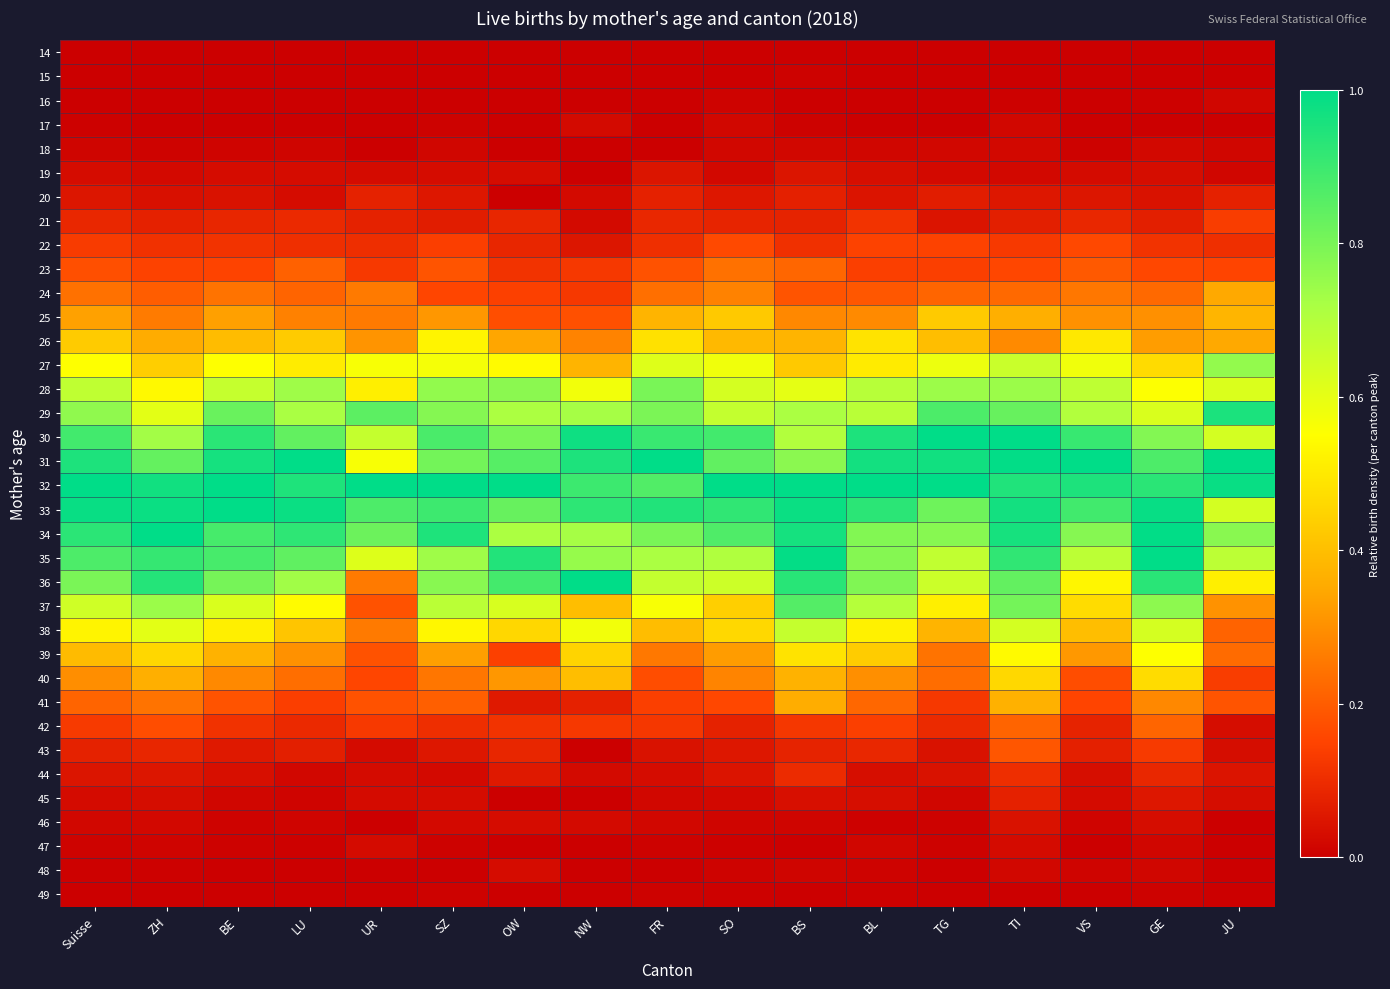

Reading right to left, transcribe all the data shown in this chart.

14: JU=0.0	GE=0.0	VS=0.0	TI=0.0	TG=0.0	BL=0.0	BS=0.0	SO=0.0	FR=0.0	NW=0.0	OW=0.0	SZ=0.0	UR=0.0	LU=0.0	BE=0.0	ZH=0.0	Suisse=0.0
15: JU=0.0	GE=0.0	VS=0.0	TI=0.0	TG=0.0	BL=0.0	BS=0.0	SO=0.0	FR=0.0	NW=0.0	OW=0.0	SZ=0.0	UR=0.0	LU=0.0	BE=0.0	ZH=0.0	Suisse=0.0
16: JU=0.0	GE=0.0	VS=0.0	TI=0.0	TG=0.0	BL=0.0	BS=0.0	SO=0.0	FR=0.0	NW=0.0	OW=0.0	SZ=0.0	UR=0.0	LU=0.0	BE=0.0	ZH=0.0	Suisse=0.0
17: JU=0.0	GE=0.0	VS=0.0	TI=0.0	TG=0.0	BL=0.0	BS=0.0	SO=0.0	FR=0.0	NW=0.0	OW=0.0	SZ=0.0	UR=0.0	LU=0.0	BE=0.0	ZH=0.0	Suisse=0.0
18: JU=0.0	GE=0.0	VS=0.0	TI=0.0	TG=0.0	BL=0.0	BS=0.0	SO=0.0	FR=0.0	NW=0.0	OW=0.0	SZ=0.0	UR=0.0	LU=0.0	BE=0.0	ZH=0.0	Suisse=0.0
19: JU=0.0	GE=0.0	VS=0.0	TI=0.0	TG=0.0	BL=0.0	BS=0.0	SO=0.0	FR=0.0	NW=0.0	OW=0.0	SZ=0.0	UR=0.0	LU=0.0	BE=0.0	ZH=0.0	Suisse=0.0
20: JU=0.1	GE=0.0	VS=0.0	TI=0.1	TG=0.1	BL=0.0	BS=0.1	SO=0.1	FR=0.1	NW=0.0	OW=0.0	SZ=0.1	UR=0.1	LU=0.0	BE=0.0	ZH=0.0	Suisse=0.1
21: JU=0.1	GE=0.1	VS=0.1	TI=0.1	TG=0.0	BL=0.1	BS=0.1	SO=0.1	FR=0.1	NW=0.0	OW=0.1	SZ=0.1	UR=0.1	LU=0.1	BE=0.1	ZH=0.1	Suisse=0.1
22: JU=0.1	GE=0.1	VS=0.2	TI=0.1	TG=0.1	BL=0.1	BS=0.1	SO=0.2	FR=0.1	NW=0.1	OW=0.1	SZ=0.1	UR=0.1	LU=0.1	BE=0.1	ZH=0.1	Suisse=0.1
23: JU=0.2	GE=0.2	VS=0.2	TI=0.2	TG=0.1	BL=0.1	BS=0.2	SO=0.2	FR=0.2	NW=0.1	OW=0.1	SZ=0.2	UR=0.1	LU=0.2	BE=0.1	ZH=0.1	Suisse=0.2
24: JU=0.3	GE=0.2	VS=0.3	TI=0.2	TG=0.2	BL=0.2	BS=0.2	SO=0.3	FR=0.2	NW=0.1	OW=0.1	SZ=0.2	UR=0.3	LU=0.2	BE=0.2	ZH=0.2	Suisse=0.2
25: JU=0.4	GE=0.3	VS=0.3	TI=0.4	TG=0.4	BL=0.3	BS=0.3	SO=0.4	FR=0.4	NW=0.2	OW=0.2	SZ=0.3	UR=0.3	LU=0.3	BE=0.3	ZH=0.3	Suisse=0.3
26: JU=0.3	GE=0.3	VS=0.5	TI=0.3	TG=0.4	BL=0.5	BS=0.4	SO=0.4	FR=0.5	NW=0.3	OW=0.3	SZ=0.5	UR=0.3	LU=0.4	BE=0.4	ZH=0.4	Suisse=0.4
27: JU=0.8	GE=0.5	VS=0.6	TI=0.7	TG=0.6	BL=0.5	BS=0.4	SO=0.6	FR=0.6	NW=0.4	OW=0.5	SZ=0.6	UR=0.6	LU=0.5	BE=0.6	ZH=0.4	Suisse=0.6
28: JU=0.6	GE=0.6	VS=0.7	TI=0.7	TG=0.7	BL=0.7	BS=0.6	SO=0.6	FR=0.8	NW=0.6	OW=0.8	SZ=0.8	UR=0.5	LU=0.7	BE=0.7	ZH=0.5	Suisse=0.7
29: JU=1.0	GE=0.6	VS=0.7	TI=0.8	TG=0.9	BL=0.7	BS=0.7	SO=0.7	FR=0.8	NW=0.7	OW=0.7	SZ=0.8	UR=0.8	LU=0.7	BE=0.8	ZH=0.6	Suisse=0.8
30: JU=0.6	GE=0.8	VS=0.9	TI=1.0	TG=1.0	BL=0.9	BS=0.7	SO=0.9	FR=0.9	NW=1.0	OW=0.8	SZ=0.9	UR=0.7	LU=0.8	BE=0.9	ZH=0.7	Suisse=0.9
31: JU=1.0	GE=0.9	VS=1.0	TI=1.0	TG=1.0	BL=1.0	BS=0.8	SO=0.8	FR=1.0	NW=0.9	OW=0.9	SZ=0.8	UR=0.6	LU=1.0	BE=1.0	ZH=0.8	Suisse=0.9
32: JU=1.0	GE=0.9	VS=1.0	TI=0.9	TG=1.0	BL=1.0	BS=1.0	SO=1.0	FR=0.9	NW=0.9	OW=1.0	SZ=1.0	UR=1.0	LU=0.9	BE=1.0	ZH=1.0	Suisse=1.0
33: JU=0.6	GE=1.0	VS=0.9	TI=1.0	TG=0.8	BL=0.9	BS=1.0	SO=0.9	FR=0.9	NW=0.9	OW=0.8	SZ=0.9	UR=0.9	LU=1.0	BE=1.0	ZH=1.0	Suisse=1.0
34: JU=0.8	GE=1.0	VS=0.8	TI=1.0	TG=0.8	BL=0.8	BS=1.0	SO=0.9	FR=0.8	NW=0.7	OW=0.7	SZ=0.9	UR=0.8	LU=0.9	BE=0.9	ZH=1.0	Suisse=0.9
35: JU=0.7	GE=1.0	VS=0.7	TI=0.9	TG=0.7	BL=0.8	BS=1.0	SO=0.7	FR=0.7	NW=0.8	OW=0.9	SZ=0.7	UR=0.6	LU=0.8	BE=0.9	ZH=0.9	Suisse=0.9
36: JU=0.5	GE=0.9	VS=0.5	TI=0.8	TG=0.7	BL=0.8	BS=0.9	SO=0.7	FR=0.7	NW=1.0	OW=0.9	SZ=0.8	UR=0.3	LU=0.7	BE=0.8	ZH=0.9	Suisse=0.8
37: JU=0.3	GE=0.8	VS=0.5	TI=0.8	TG=0.5	BL=0.7	BS=0.9	SO=0.4	FR=0.6	NW=0.4	OW=0.6	SZ=0.7	UR=0.2	LU=0.5	BE=0.6	ZH=0.7	Suisse=0.6
38: JU=0.2	GE=0.6	VS=0.4	TI=0.6	TG=0.4	BL=0.5	BS=0.7	SO=0.5	FR=0.4	NW=0.6	OW=0.5	SZ=0.5	UR=0.3	LU=0.4	BE=0.5	ZH=0.6	Suisse=0.5
39: JU=0.2	GE=0.6	VS=0.3	TI=0.5	TG=0.2	BL=0.4	BS=0.5	SO=0.3	FR=0.3	NW=0.5	OW=0.1	SZ=0.3	UR=0.2	LU=0.3	BE=0.4	ZH=0.5	Suisse=0.4
40: JU=0.1	GE=0.5	VS=0.2	TI=0.5	TG=0.2	BL=0.3	BS=0.4	SO=0.3	FR=0.2	NW=0.4	OW=0.3	SZ=0.2	UR=0.2	LU=0.2	BE=0.3	ZH=0.4	Suisse=0.3
41: JU=0.2	GE=0.3	VS=0.2	TI=0.4	TG=0.1	BL=0.2	BS=0.4	SO=0.2	FR=0.1	NW=0.1	OW=0.1	SZ=0.2	UR=0.2	LU=0.1	BE=0.2	ZH=0.2	Suisse=0.2
42: JU=0.0	GE=0.2	VS=0.1	TI=0.2	TG=0.1	BL=0.1	BS=0.1	SO=0.1	FR=0.1	NW=0.1	OW=0.1	SZ=0.1	UR=0.1	LU=0.1	BE=0.1	ZH=0.2	Suisse=0.1
43: JU=0.0	GE=0.1	VS=0.1	TI=0.2	TG=0.0	BL=0.1	BS=0.1	SO=0.1	FR=0.0	NW=0.0	OW=0.1	SZ=0.1	UR=0.0	LU=0.1	BE=0.1	ZH=0.1	Suisse=0.1
44: JU=0.0	GE=0.1	VS=0.0	TI=0.1	TG=0.0	BL=0.0	BS=0.1	SO=0.0	FR=0.0	NW=0.0	OW=0.1	SZ=0.0	UR=0.0	LU=0.0	BE=0.0	ZH=0.1	Suisse=0.0
45: JU=0.0	GE=0.1	VS=0.0	TI=0.1	TG=0.0	BL=0.0	BS=0.0	SO=0.0	FR=0.0	NW=0.0	OW=0.0	SZ=0.0	UR=0.0	LU=0.0	BE=0.0	ZH=0.0	Suisse=0.0
46: JU=0.0	GE=0.0	VS=0.0	TI=0.0	TG=0.0	BL=0.0	BS=0.0	SO=0.0	FR=0.0	NW=0.0	OW=0.0	SZ=0.0	UR=0.0	LU=0.0	BE=0.0	ZH=0.0	Suisse=0.0
47: JU=0.0	GE=0.0	VS=0.0	TI=0.0	TG=0.0	BL=0.0	BS=0.0	SO=0.0	FR=0.0	NW=0.0	OW=0.0	SZ=0.0	UR=0.0	LU=0.0	BE=0.0	ZH=0.0	Suisse=0.0
48: JU=0.0	GE=0.0	VS=0.0	TI=0.0	TG=0.0	BL=0.0	BS=0.0	SO=0.0	FR=0.0	NW=0.0	OW=0.0	SZ=0.0	UR=0.0	LU=0.0	BE=0.0	ZH=0.0	Suisse=0.0
49: JU=0.0	GE=0.0	VS=0.0	TI=0.0	TG=0.0	BL=0.0	BS=0.0	SO=0.0	FR=0.0	NW=0.0	OW=0.0	SZ=0.0	UR=0.0	LU=0.0	BE=0.0	ZH=0.0	Suisse=0.0